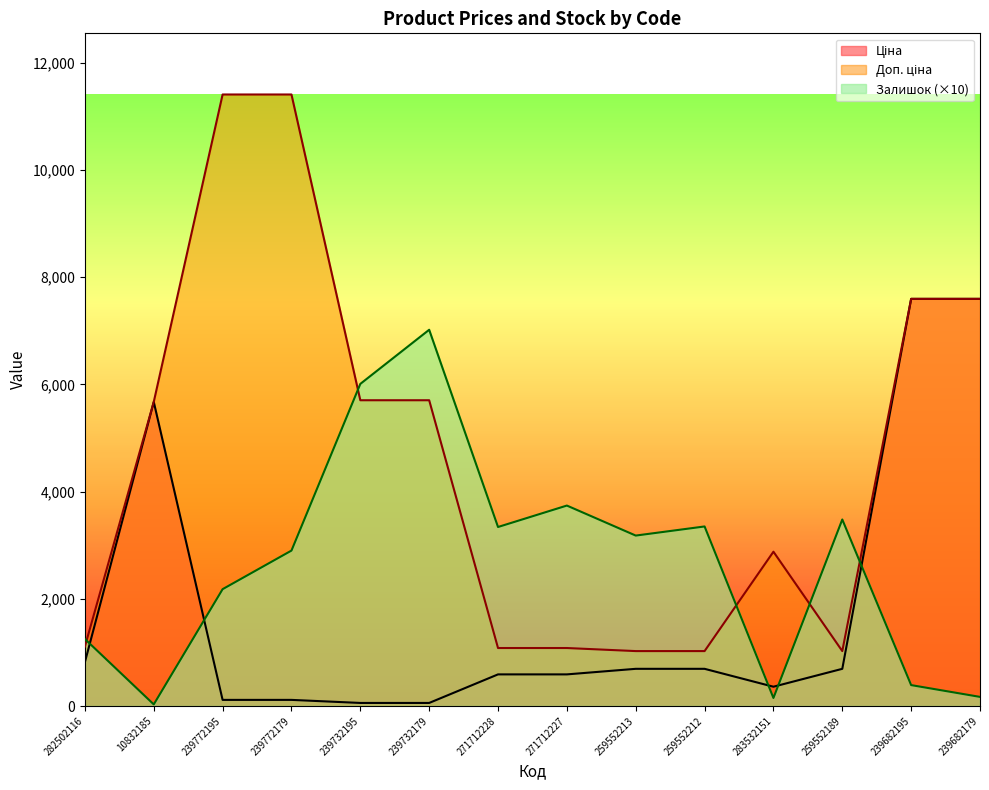

Rank the series at 271712227 from lowest to highest value.

Ціна, Доп. ціна, Залишок